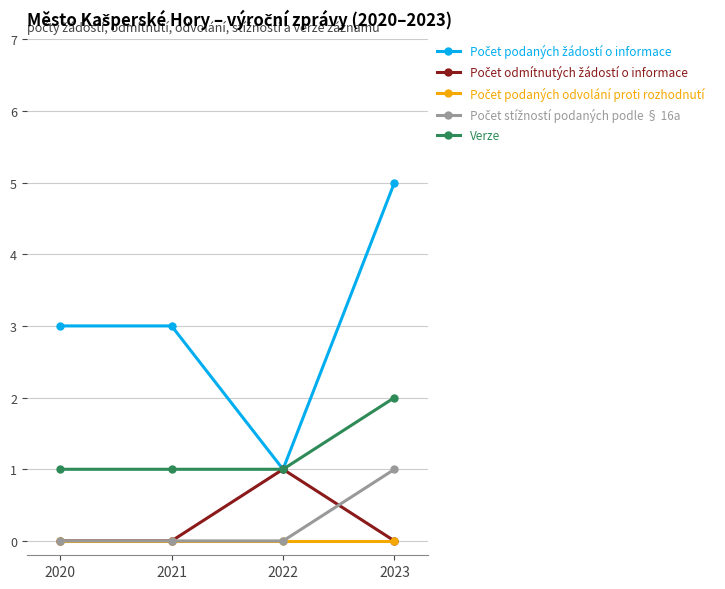

True or false: Verze has more than 2 points higher than both neighbors.

False